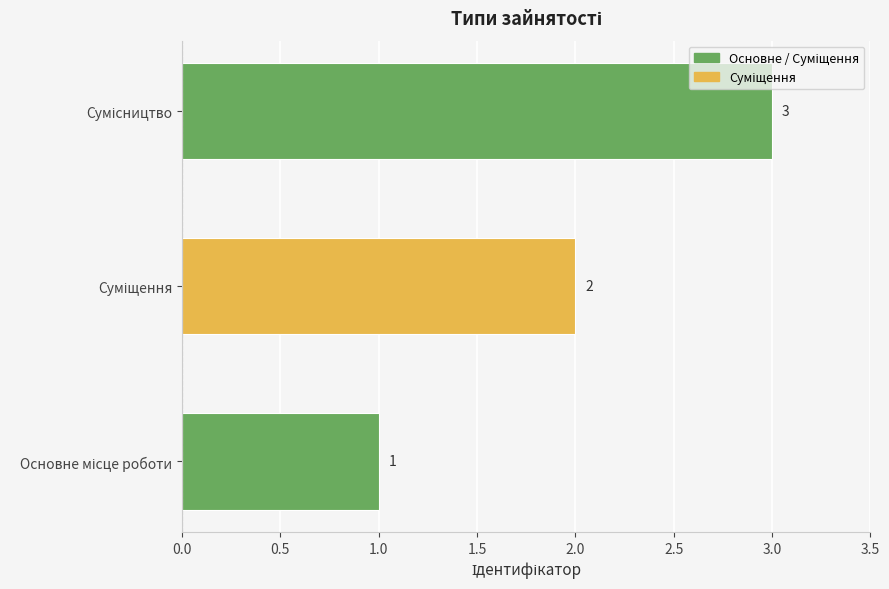

How many values are below 2?

1